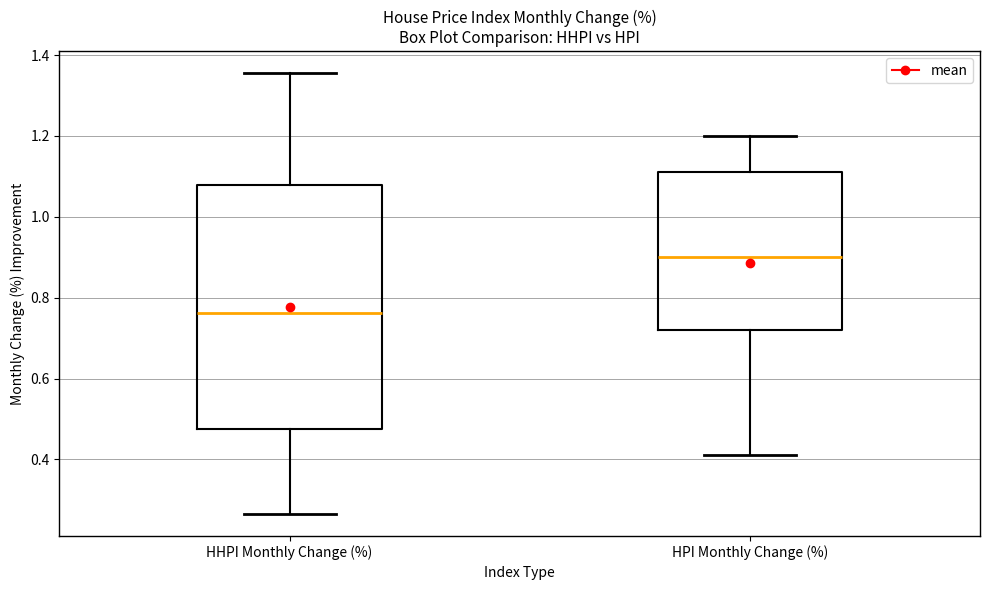

Which box is the tallest, from its lower edge to its upper edge?

HHPI Monthly Change (%)